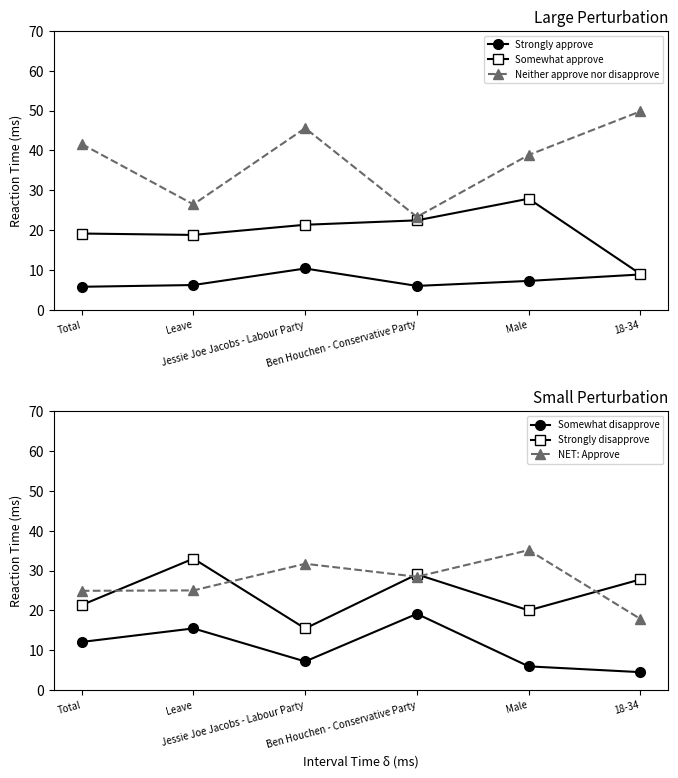

What is the smallest value displayed?

4.5